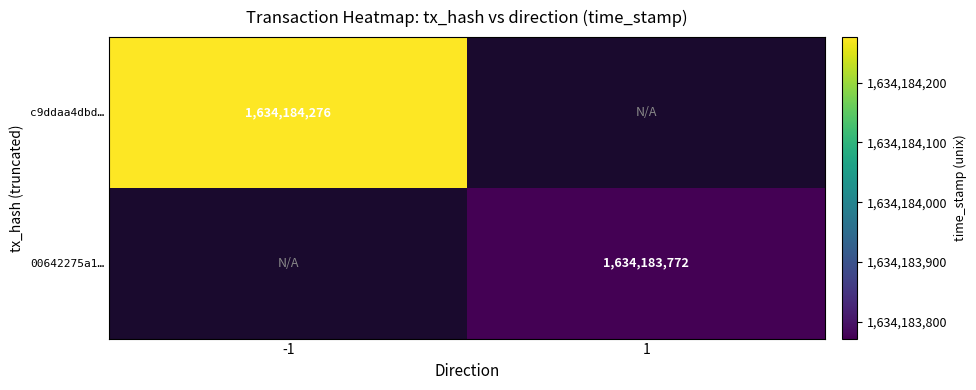

Which series has the widest spread of values?

c9ddaa4dbd6a34893ea26a2c3ca9fee5a4d53c7